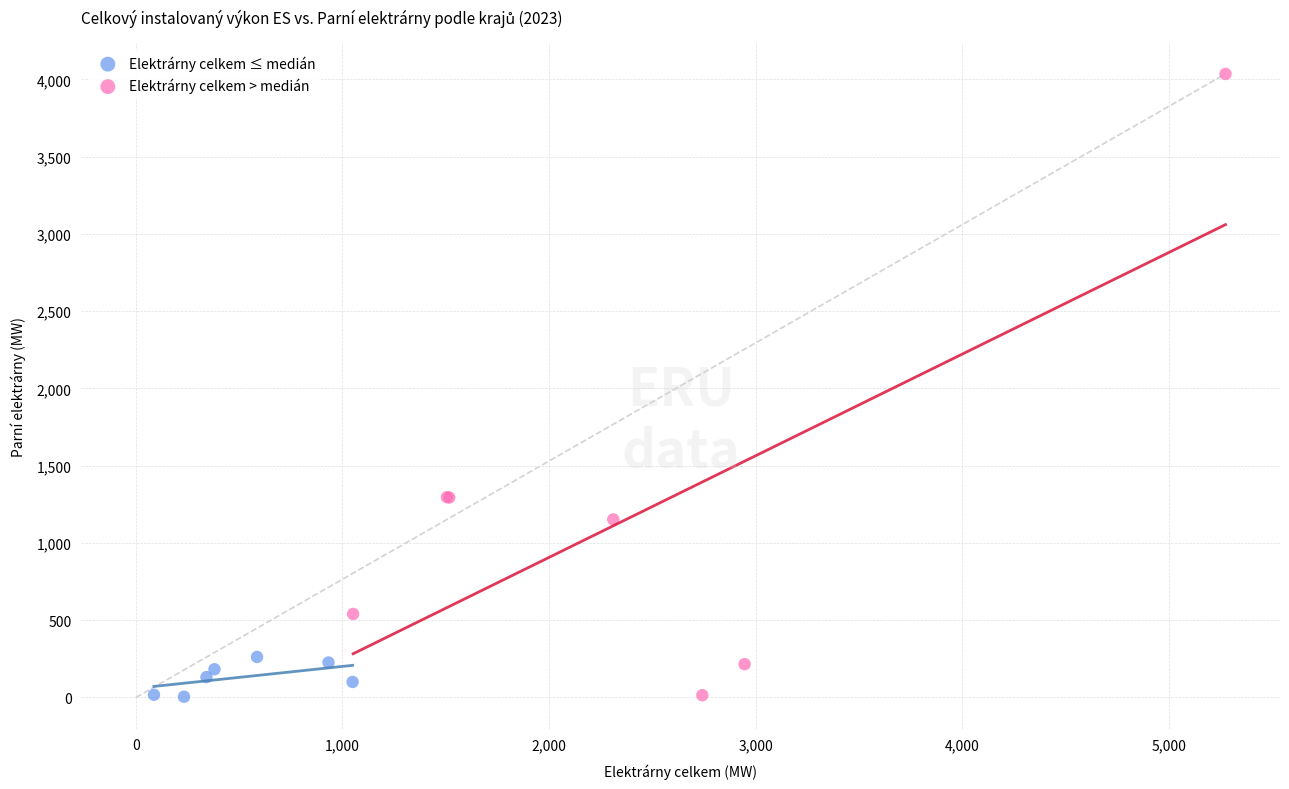

Which series has the largest Y range (max minus min)?

Elektrárny celkem > medián